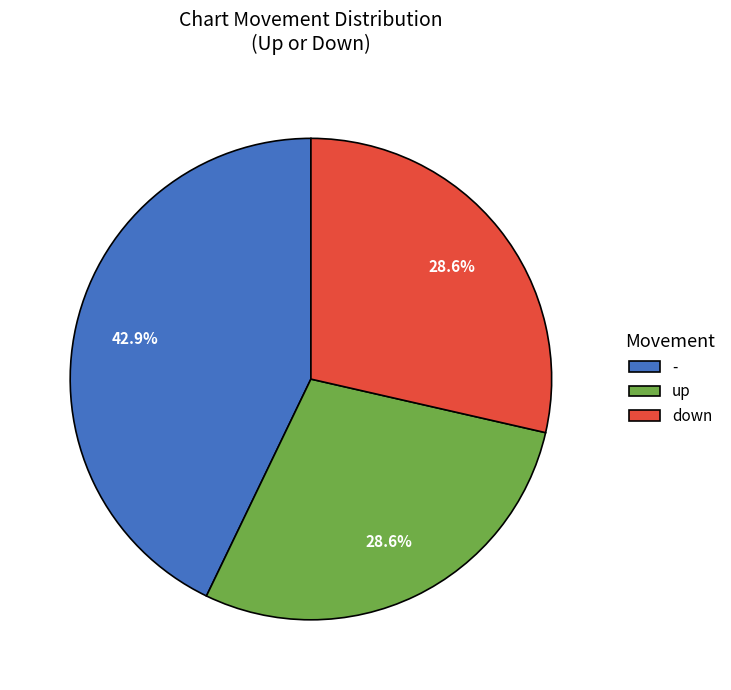

What is the ratio of the value at - to the value at down?

1.5